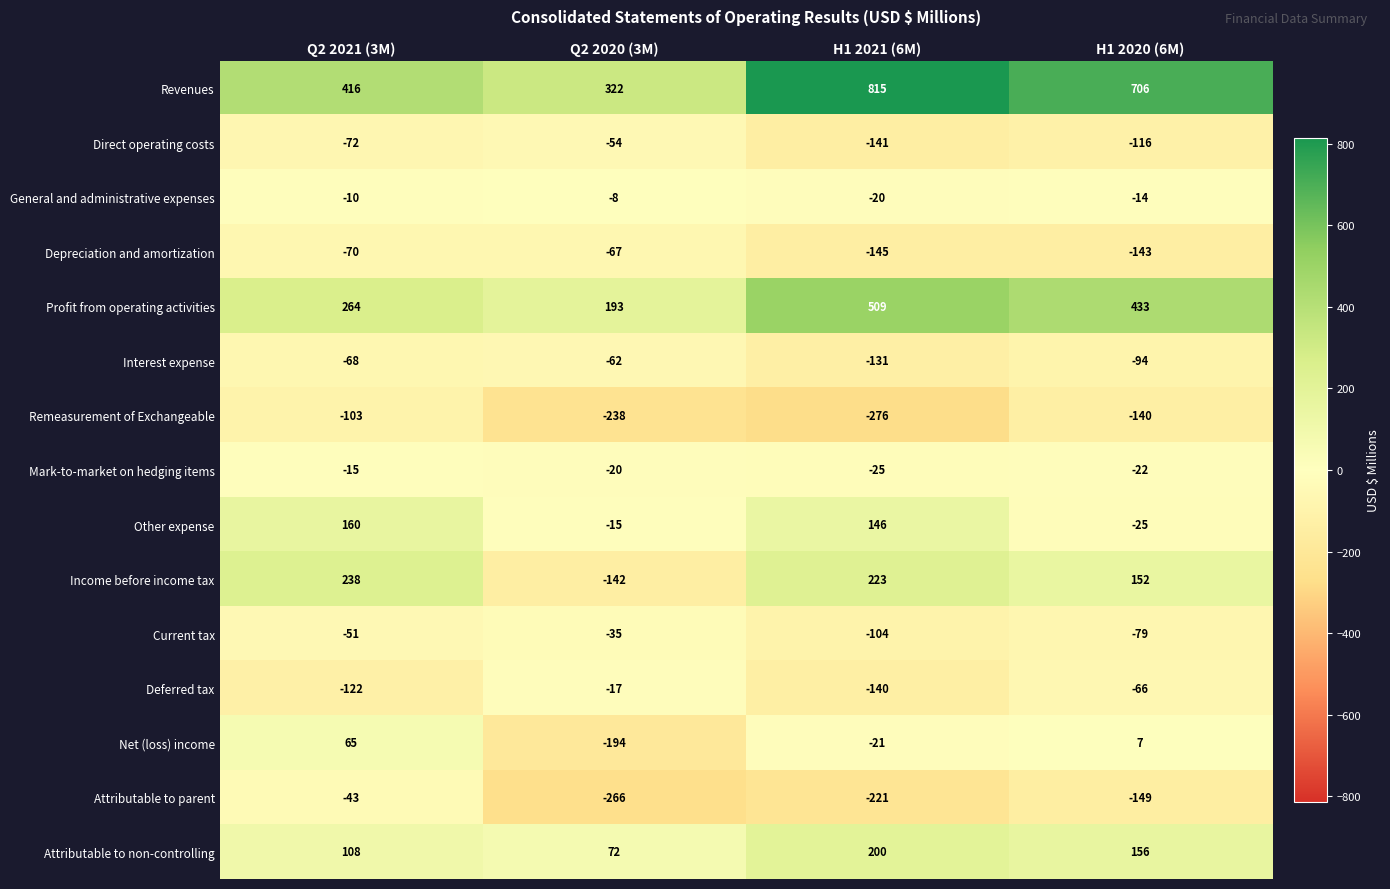

What is the total value across all series at H1 2021 (6M)?

669